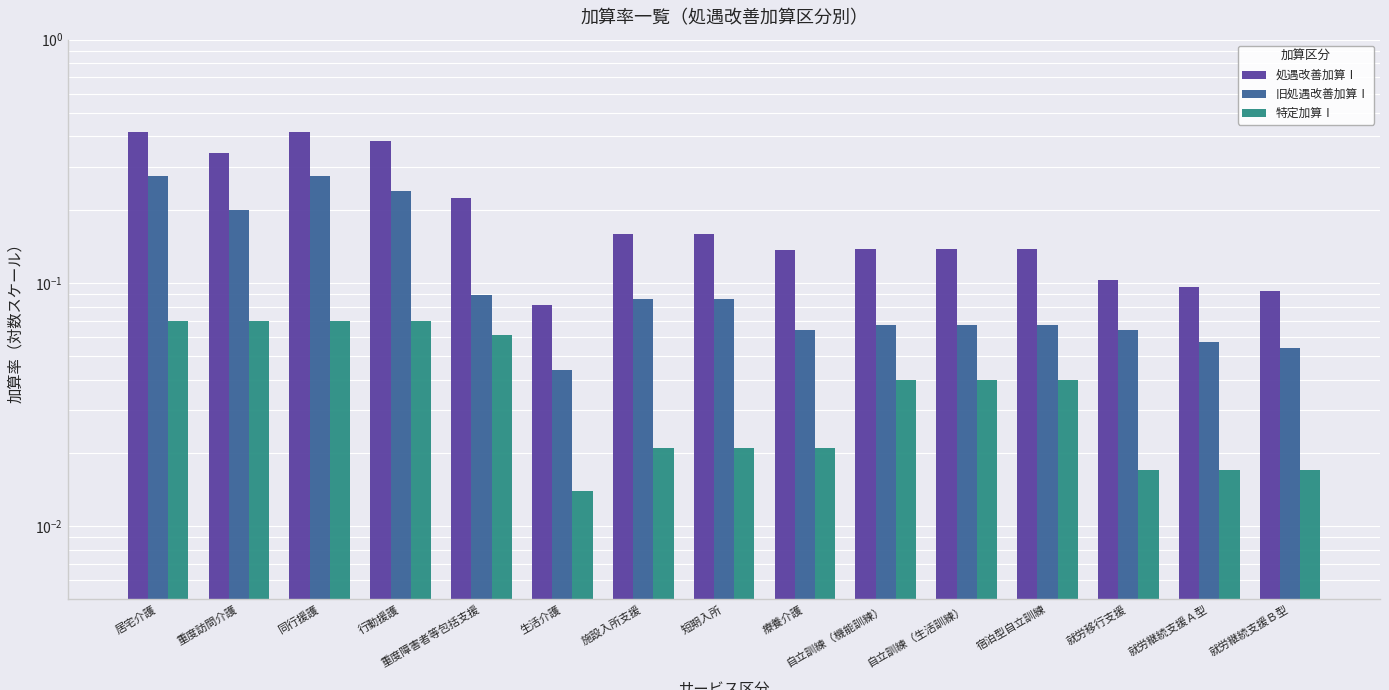

The value of 旧処遇改善加算Ⅰ at 療養介護 is 0.1. True or false?

True